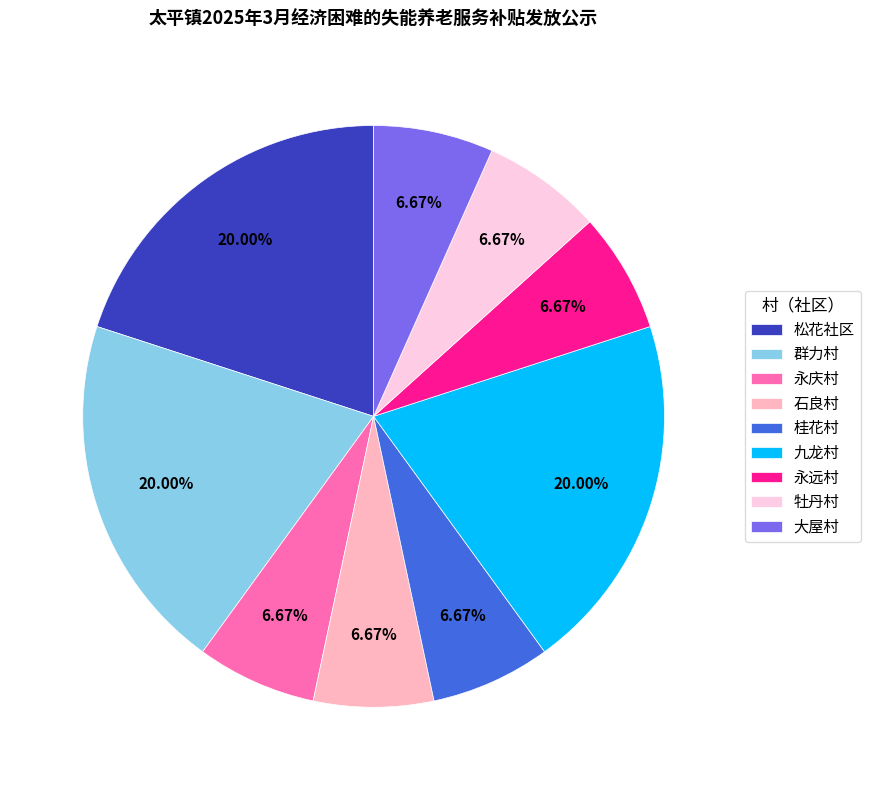

To the nearest percent, what percentage of the pie is 松花社区?

20%